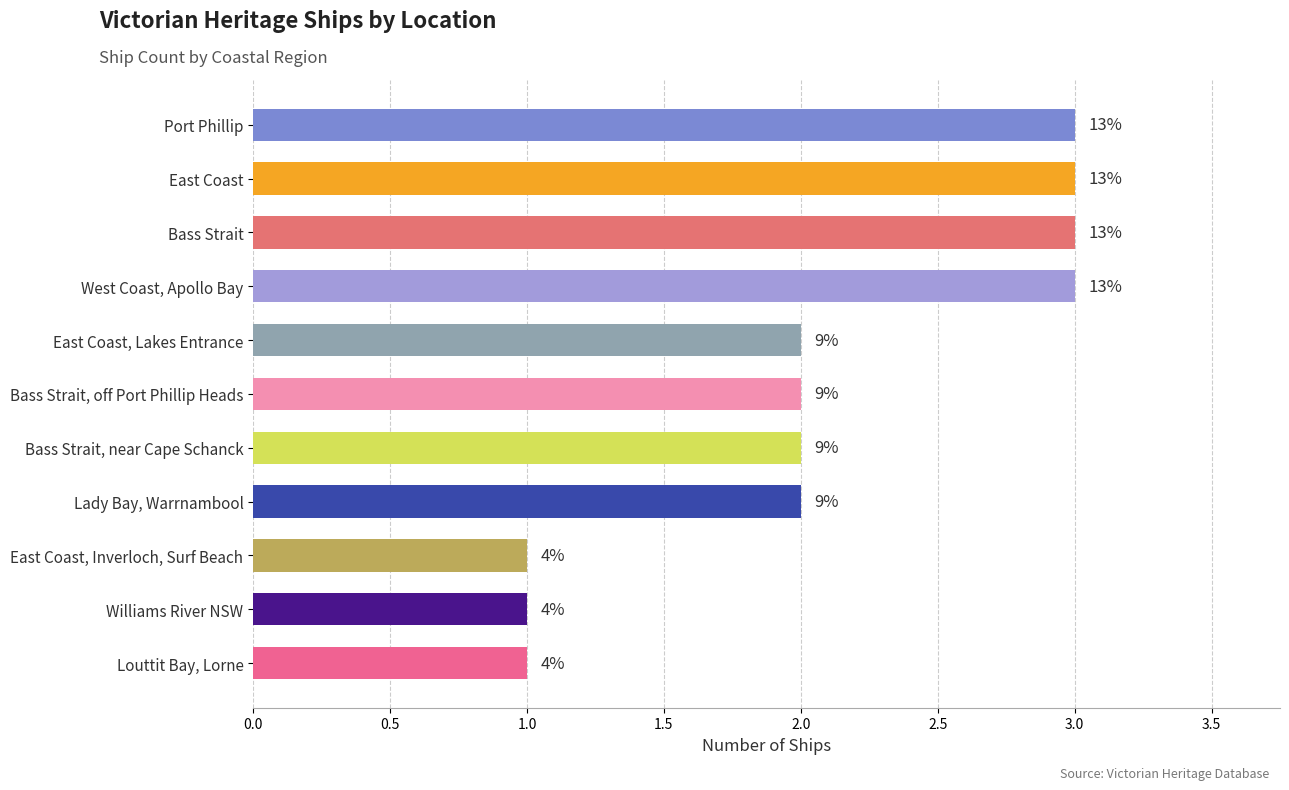

Are the bars horizontal?

Yes